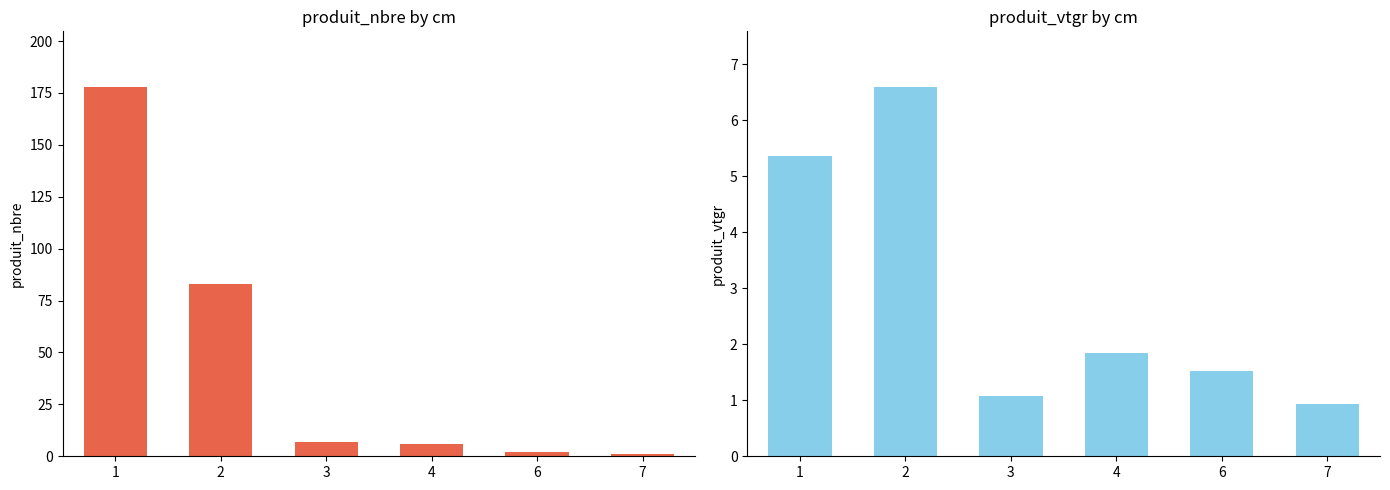

The produit_nbre series shows 1.4 at 7. True or false?

False